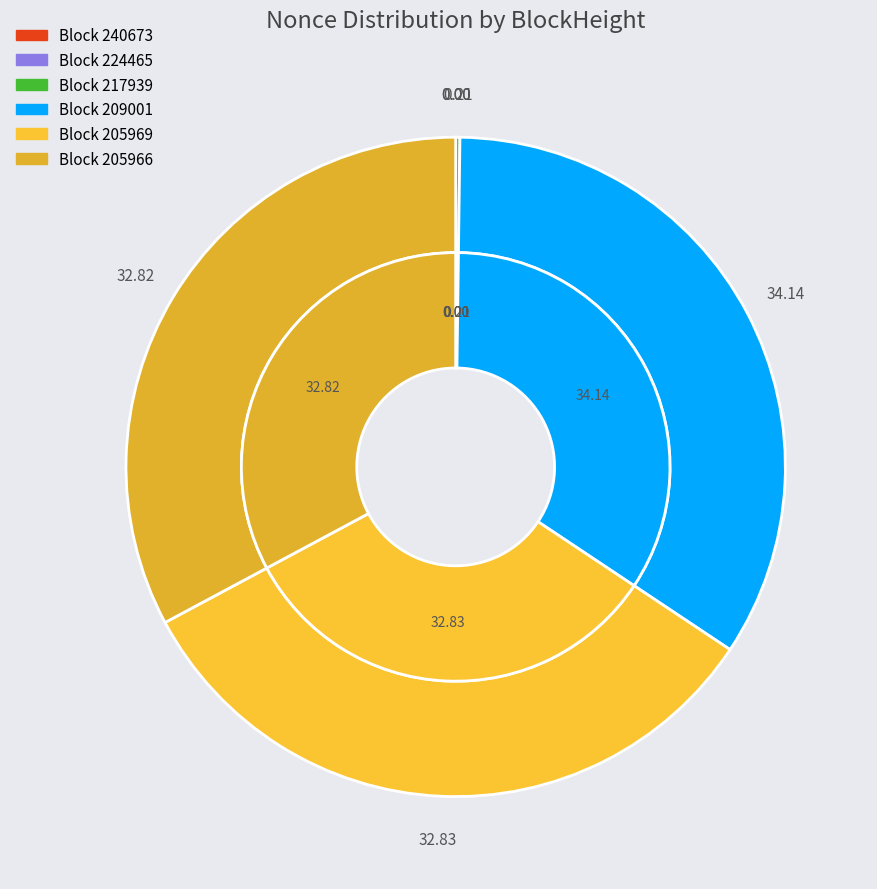

To the nearest percent, what is the difference between the 205969 and 209001 slice percentages?

1%